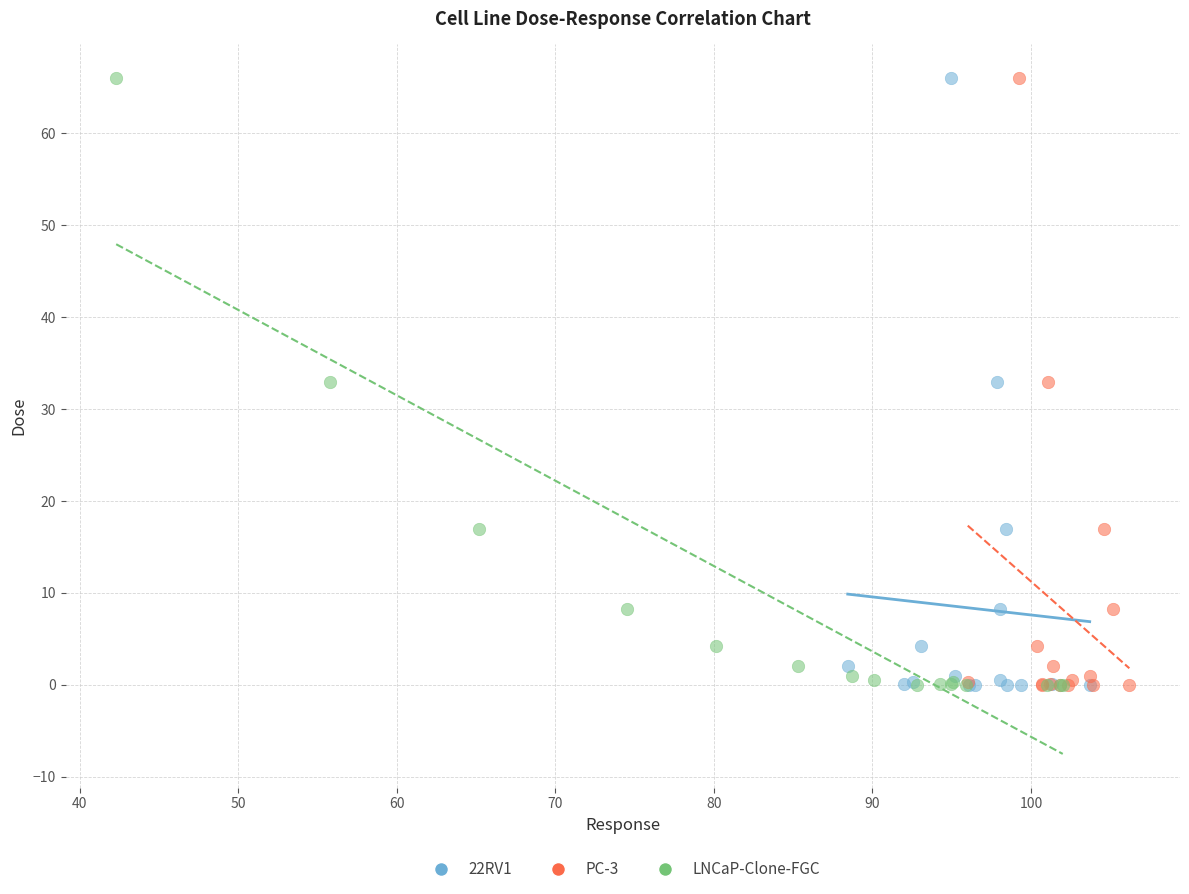

What are all the series names shown in the legend?

22RV1, PC-3, LNCaP-Clone-FGC